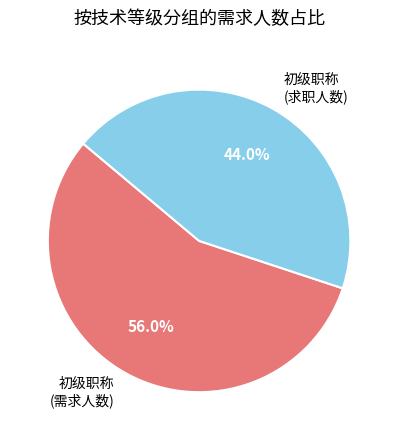

Is there a majority slice in this chart?

Yes